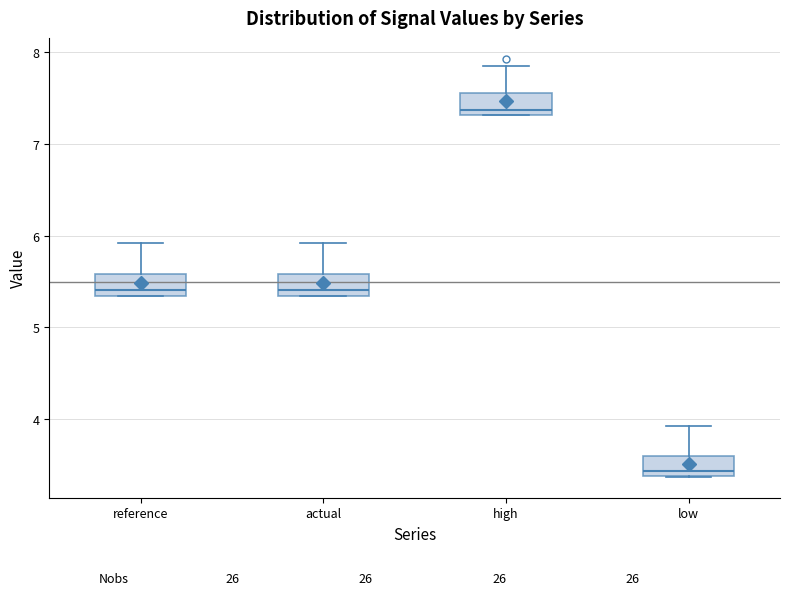

Where is the upper edge of the box for low on the y-axis? The values are not printed on the chart, so give them approximately, as read against the axis.

3.6